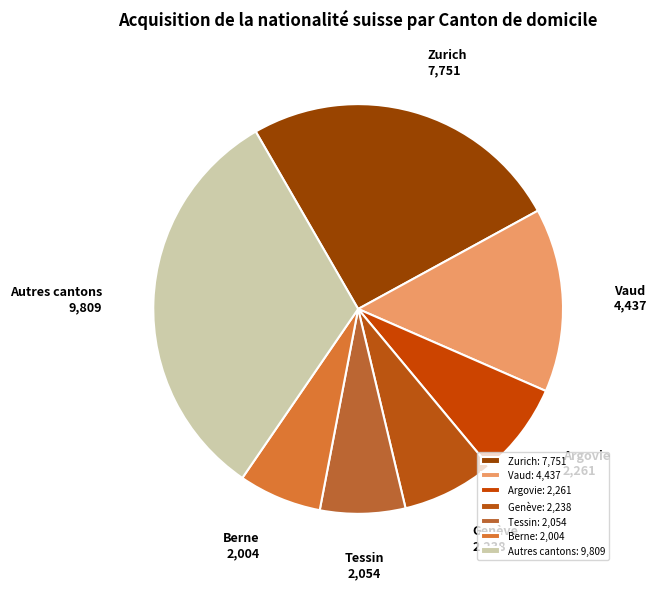

Between Argovie and Zurich, which is larger?

Zurich